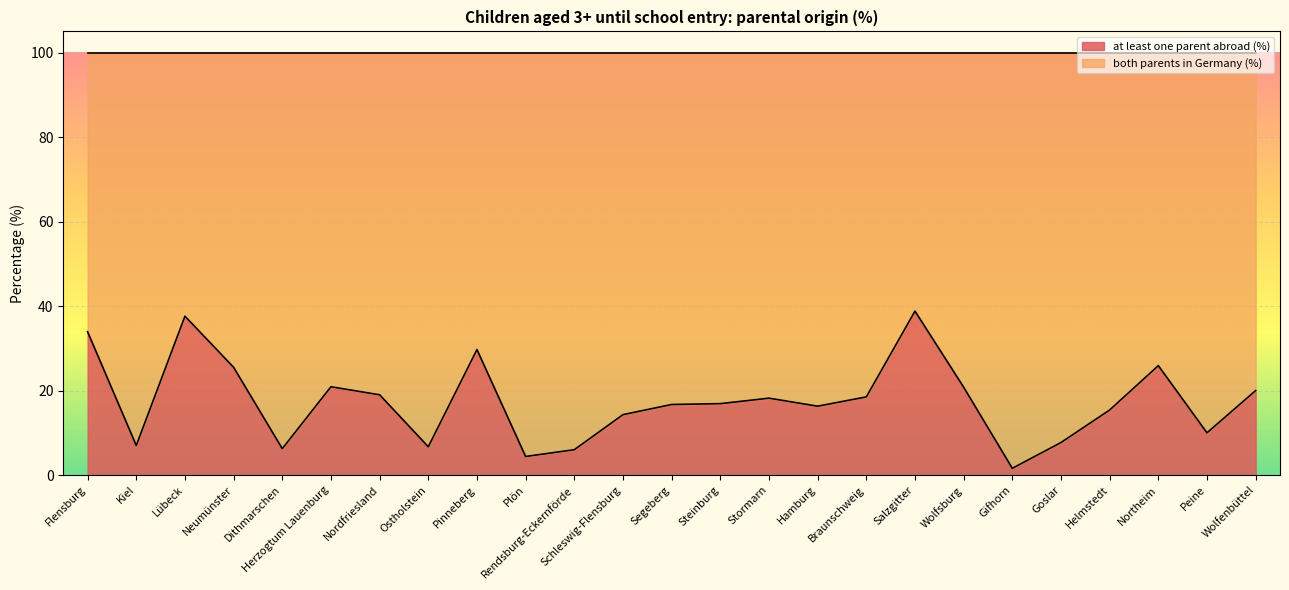

Which has a higher value, Wolfsburg or Rendsburg-Eckernförde?

Wolfsburg